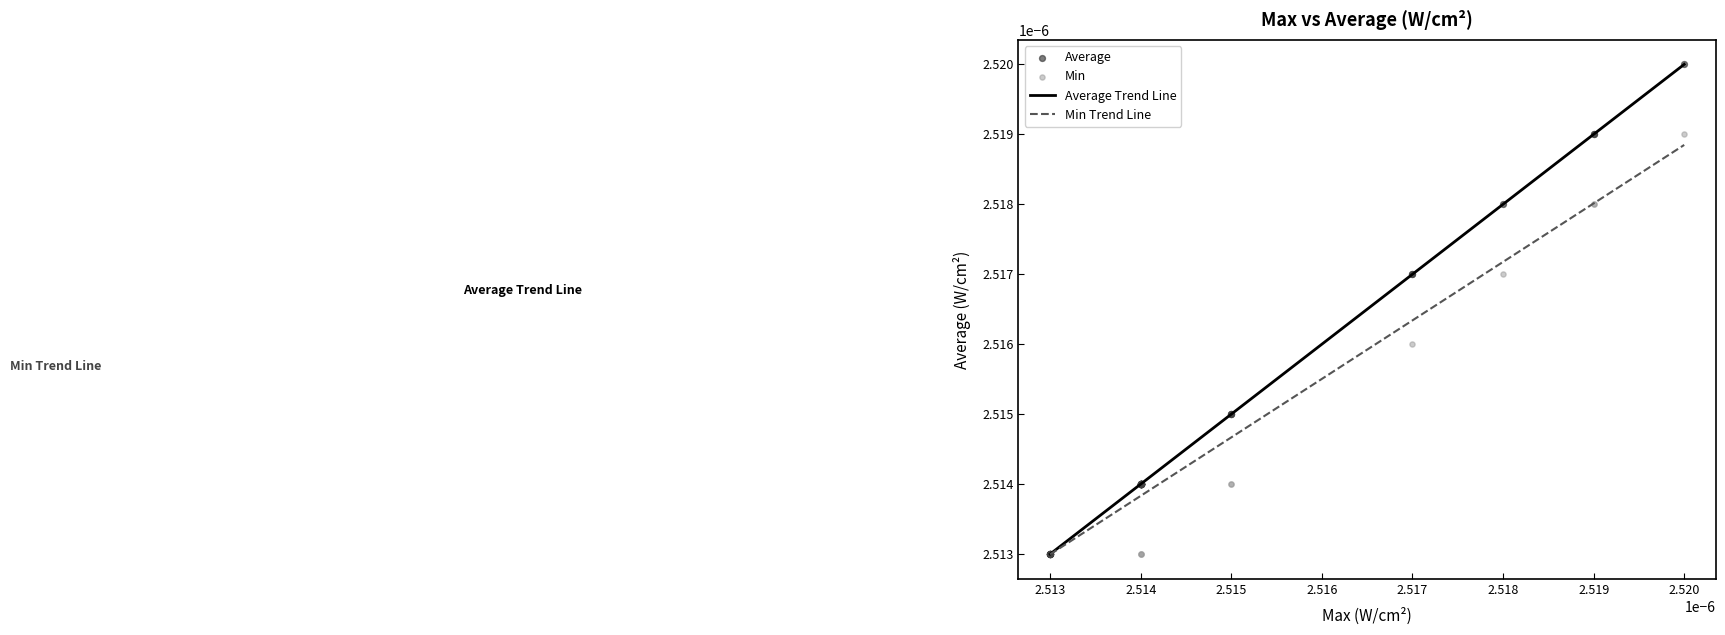

Which series has the largest total across all categories?

Average Trend Line